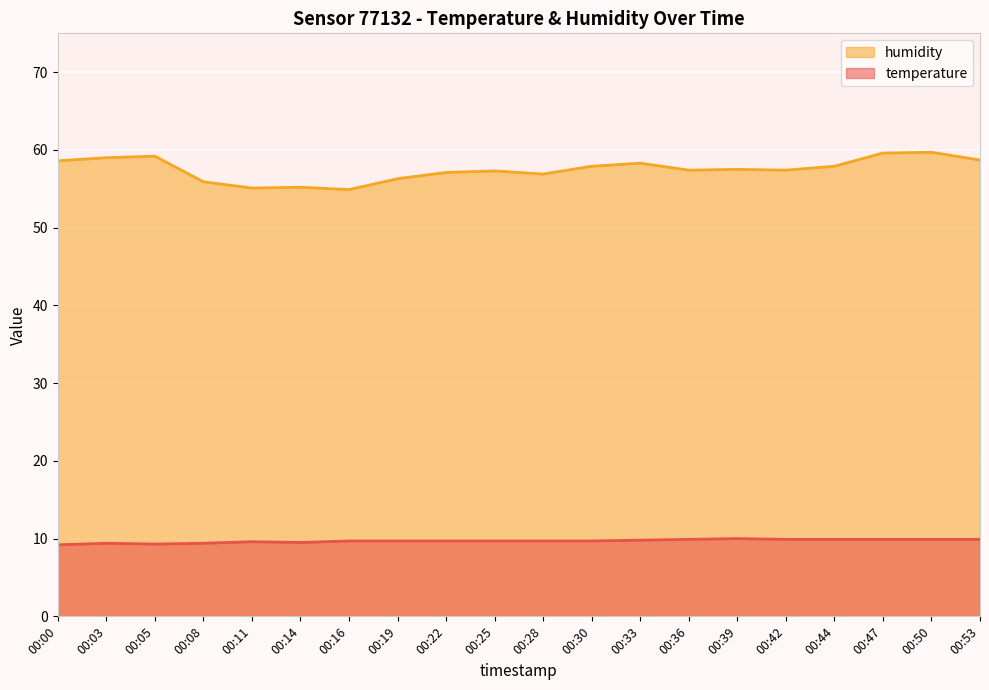

How many lines are shown in the chart?

2